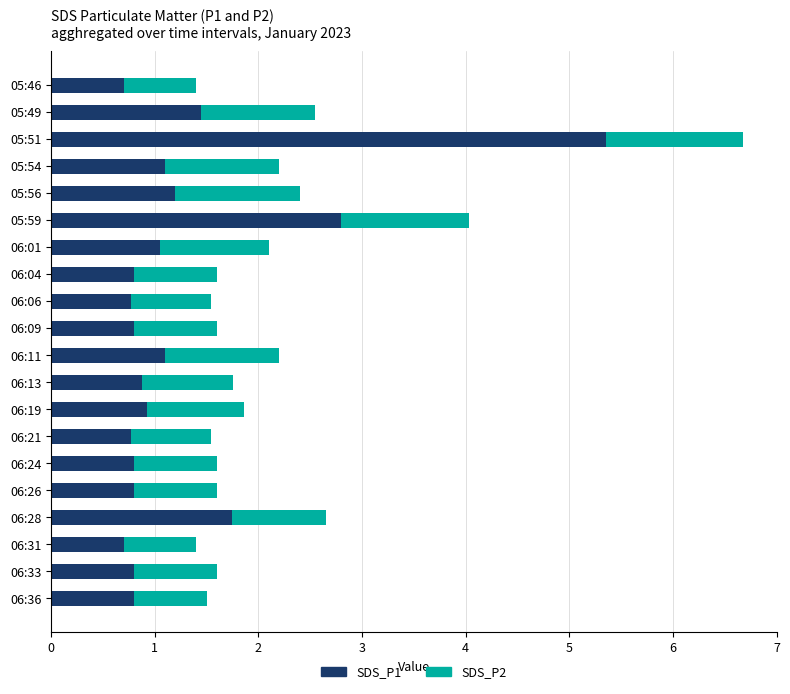

What are all the series names shown in the legend?

SDS_P1, SDS_P2